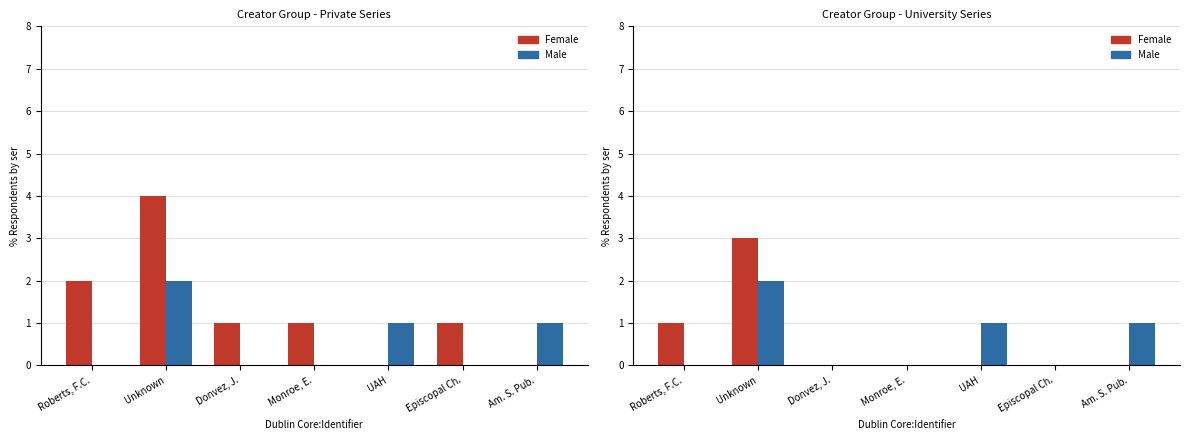

Is it true that Male equals 0 at Donvez, J.?

True